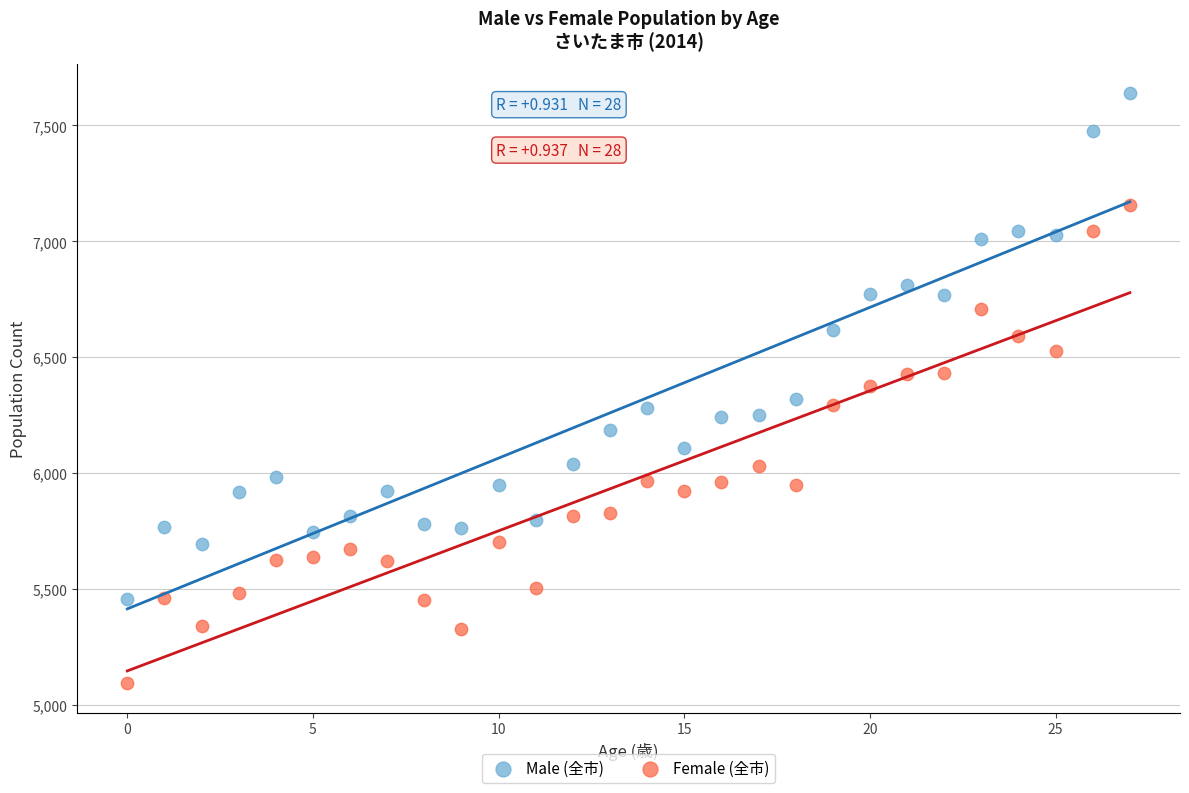

Which series reaches the minimum Y coordinate?

Female (全市)